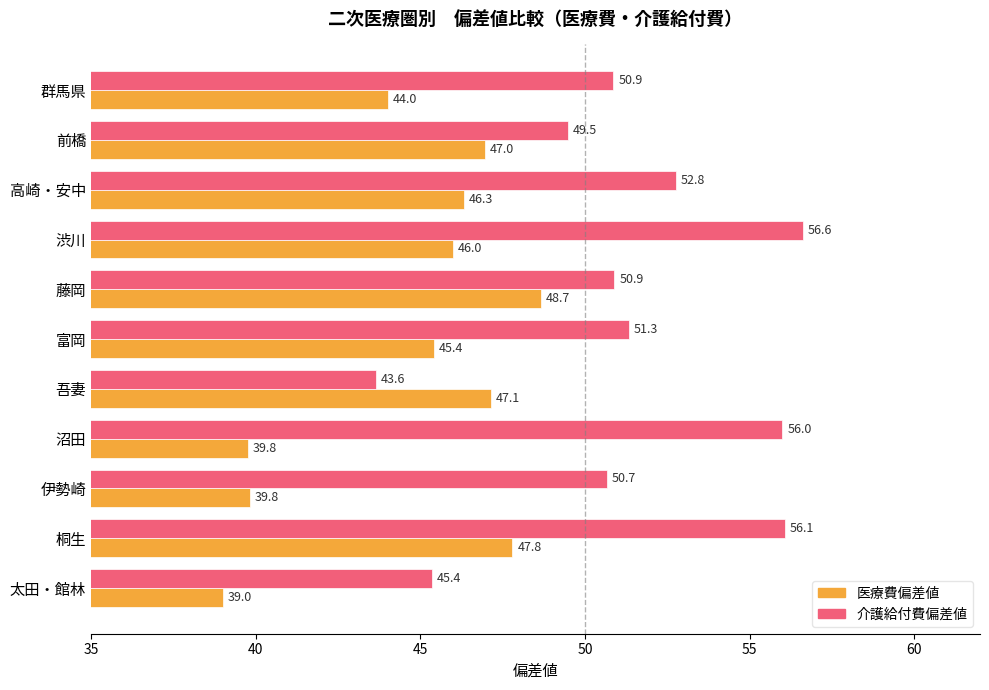

What is the sum of all 介護給付費偏差値 values?

563.7